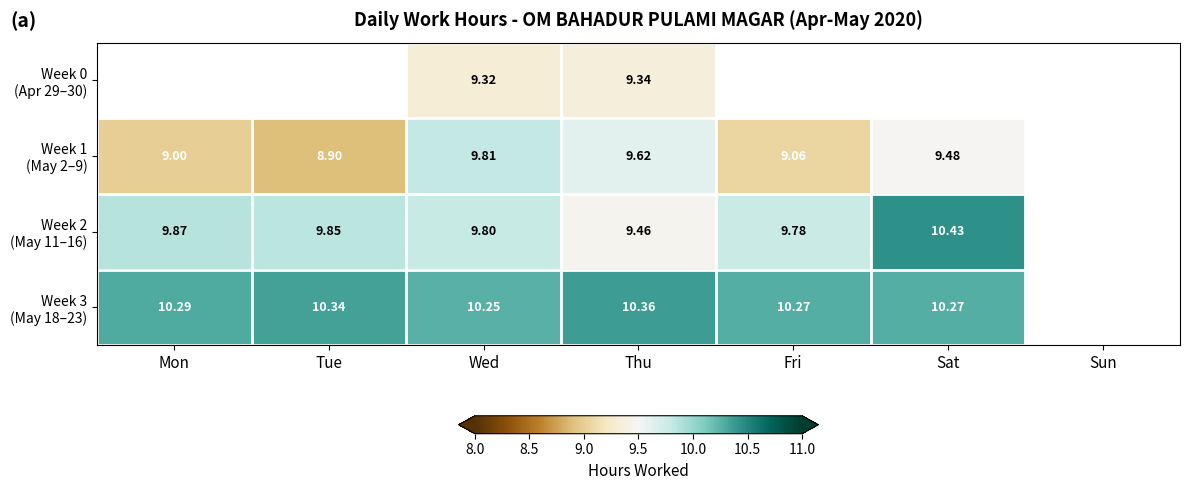

What is the smallest value displayed?

8.9